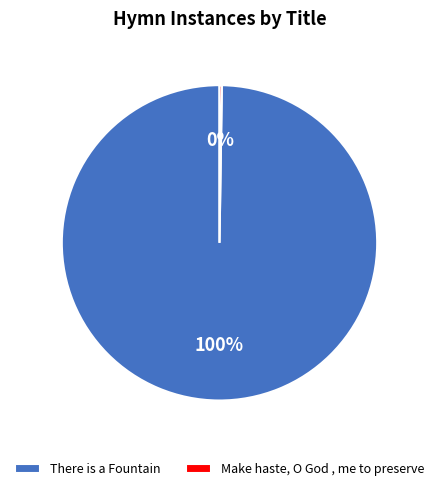

Is There is a Fountain the majority of the pie?

Yes